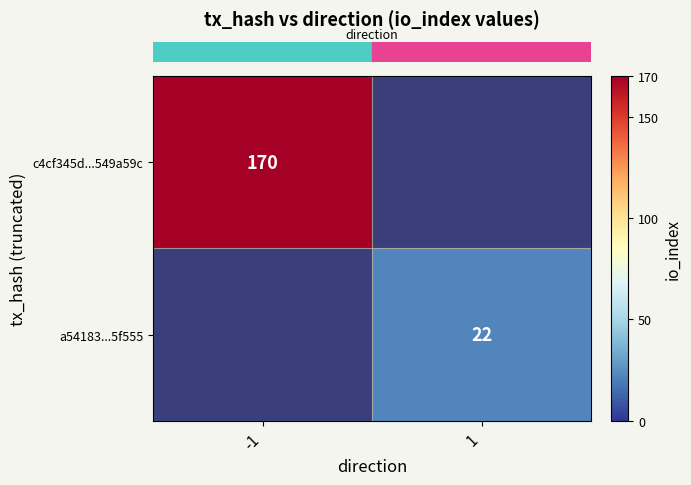

At how many categories does at least one series exceed 133?

1